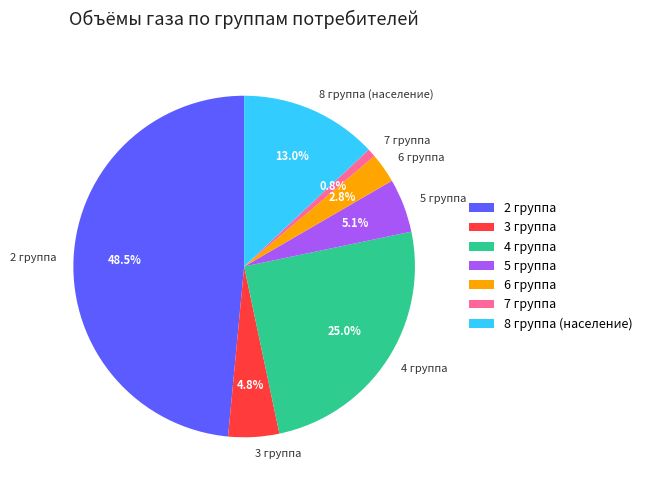

Which has a higher value, 8 группа (население) or 5 группа?

8 группа (население)